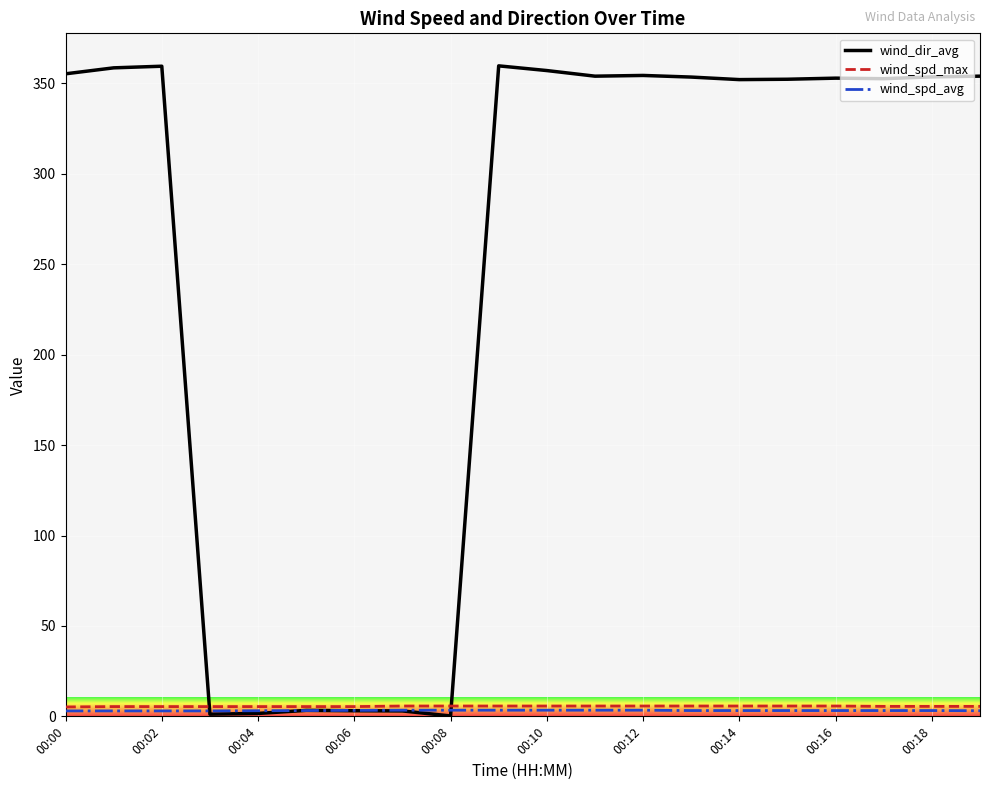

Which series has the largest range (max minus min)?

wind_dir_avg